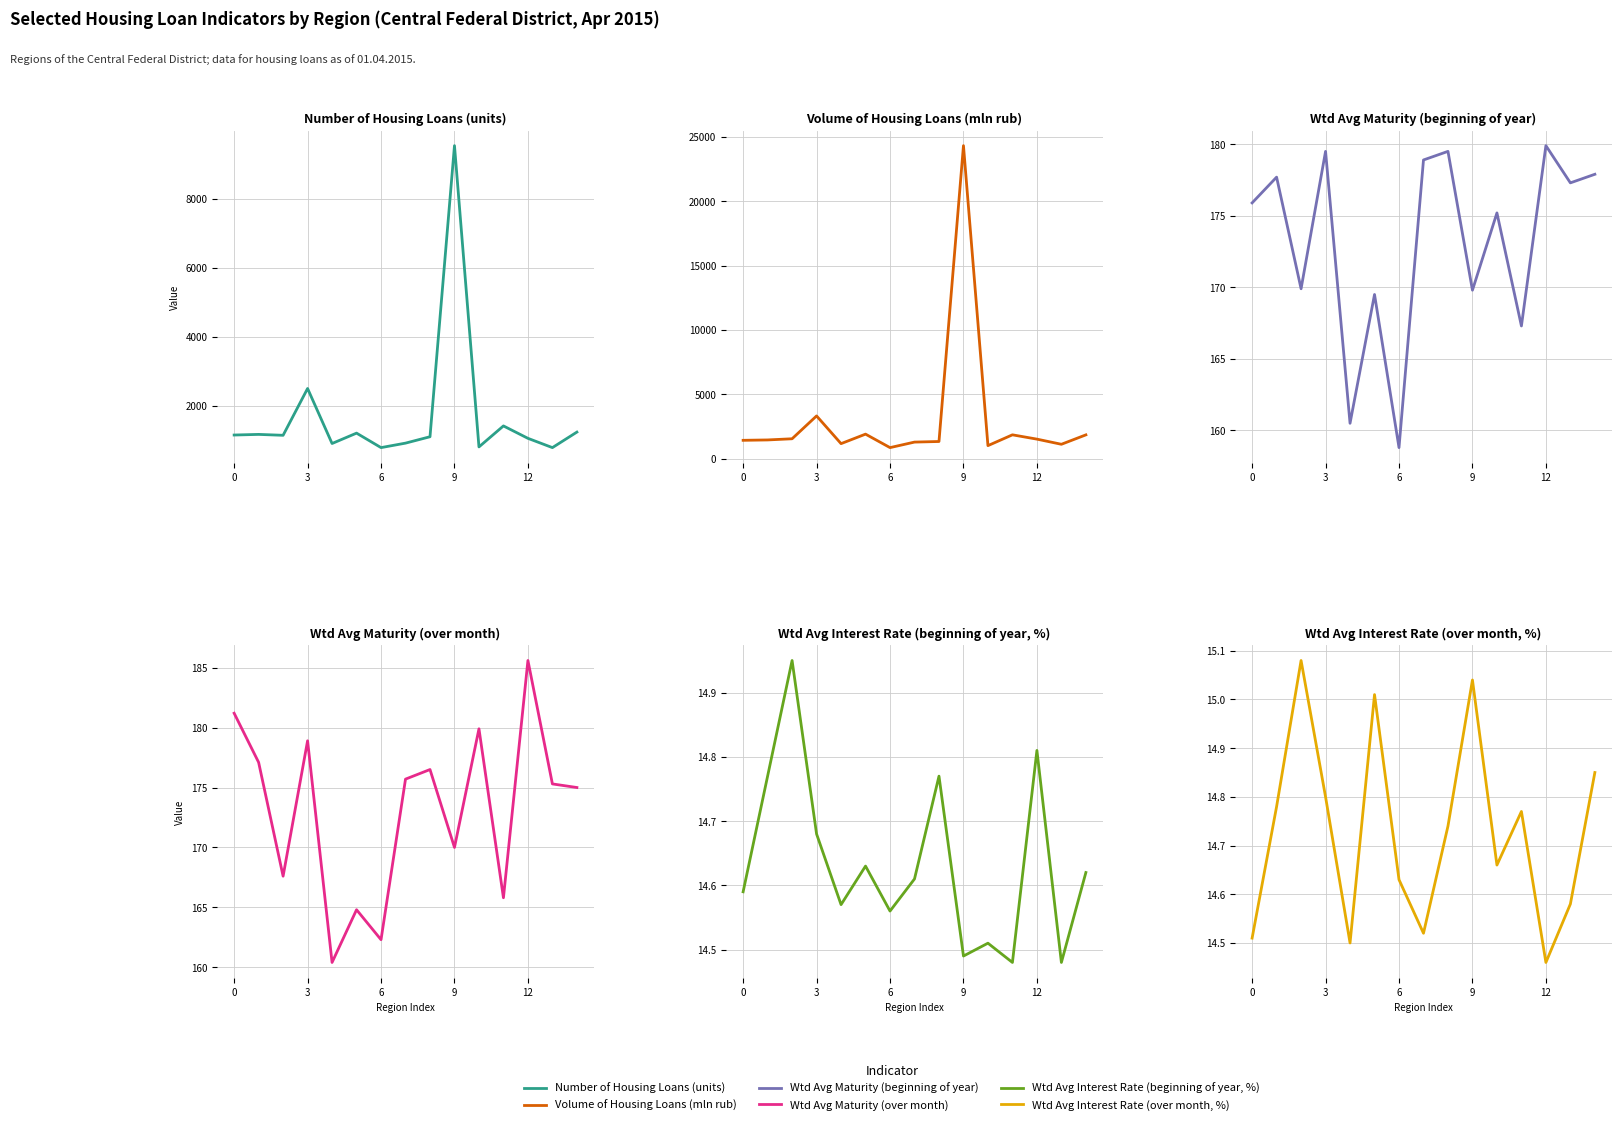

What is the difference between the maximum and minimum values in the Wtd Avg Interest Rate (beginning of year, %) series?

0.5